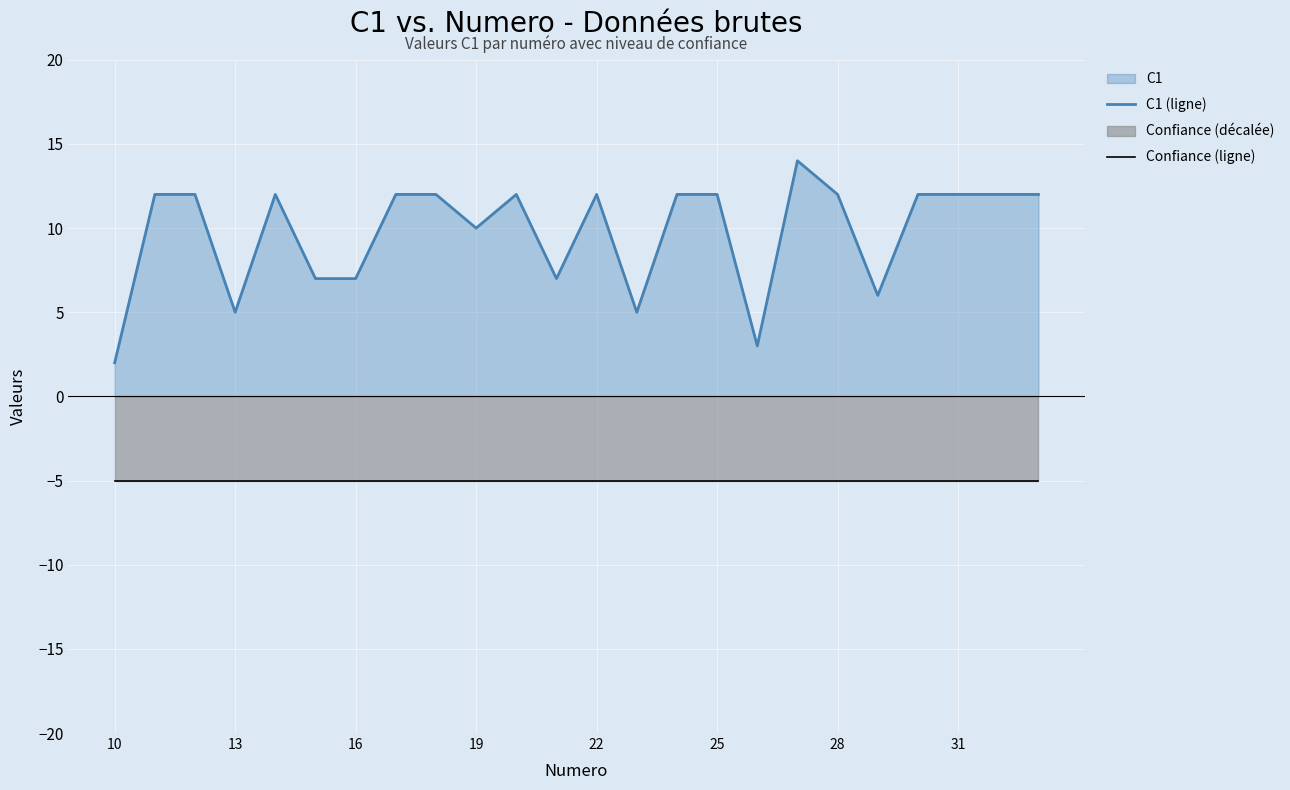

True or false: Confiance (ligne) and C1 (ligne) cross at least once.

False